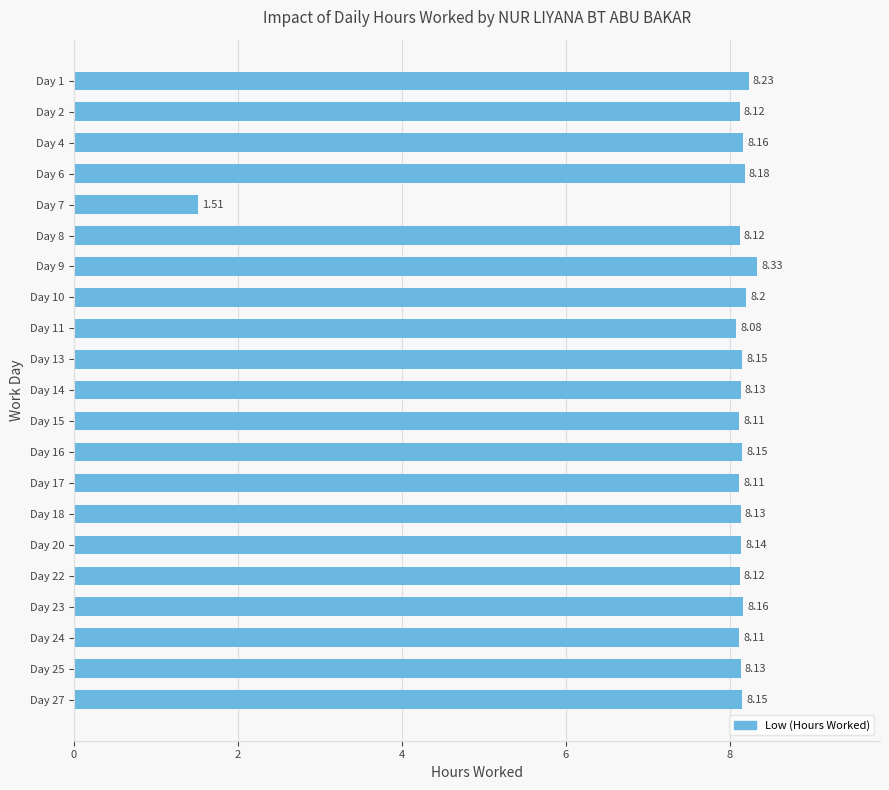

What is the ratio of the value at Day 23 to the value at Day 14?

1.0